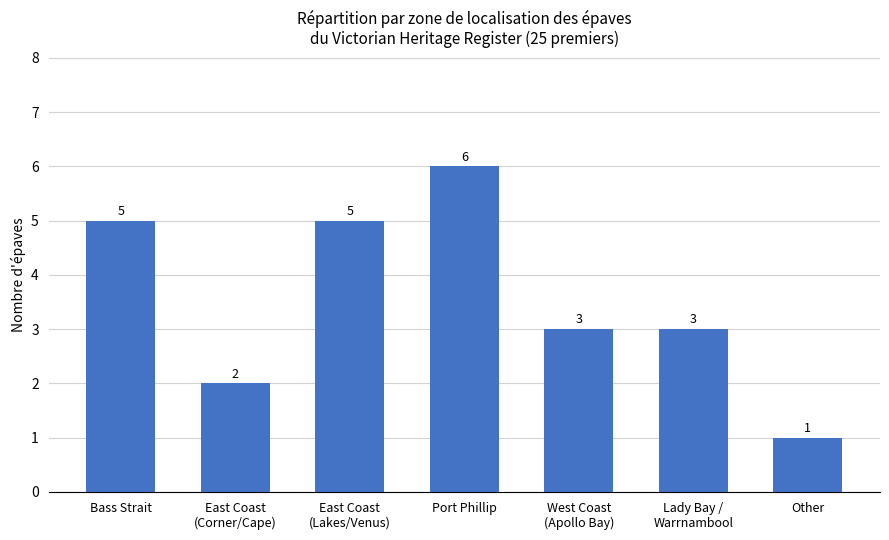

What position from the right is West Coast
(Apollo Bay)?

3